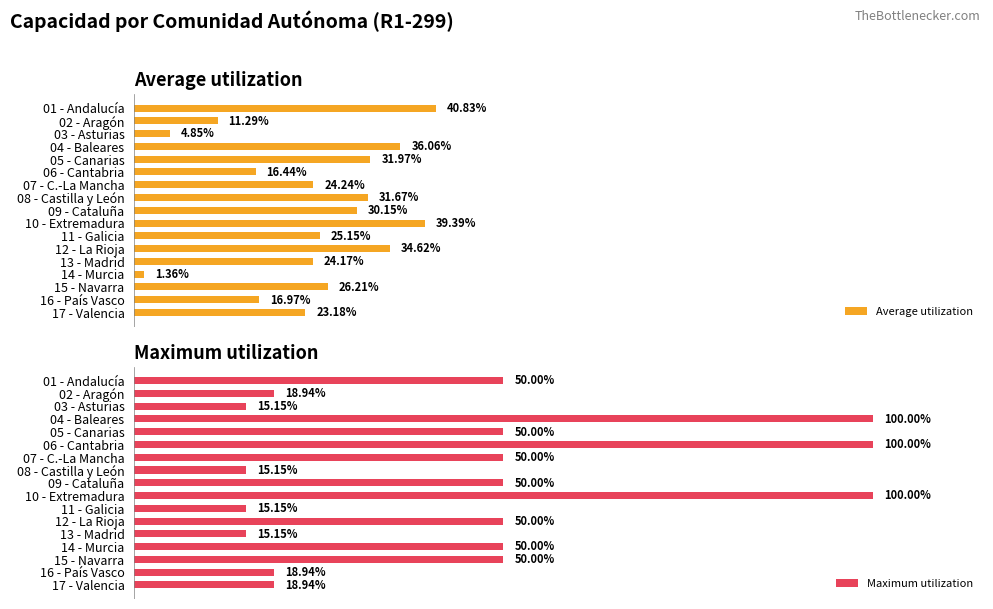

Reading left to right, list all the values displayed in this chart.

Average utilization: 40.8	11.3	4.8	36.1	32.0	16.4	24.2	31.7	30.1	39.4	25.1	34.6	24.2	1.4	26.2	17.0	23.2
Maximum utilization: 50.0	18.9	15.2	100.0	50.0	100.0	50.0	15.2	50.0	100.0	15.2	50.0	15.2	50.0	50.0	18.9	18.9